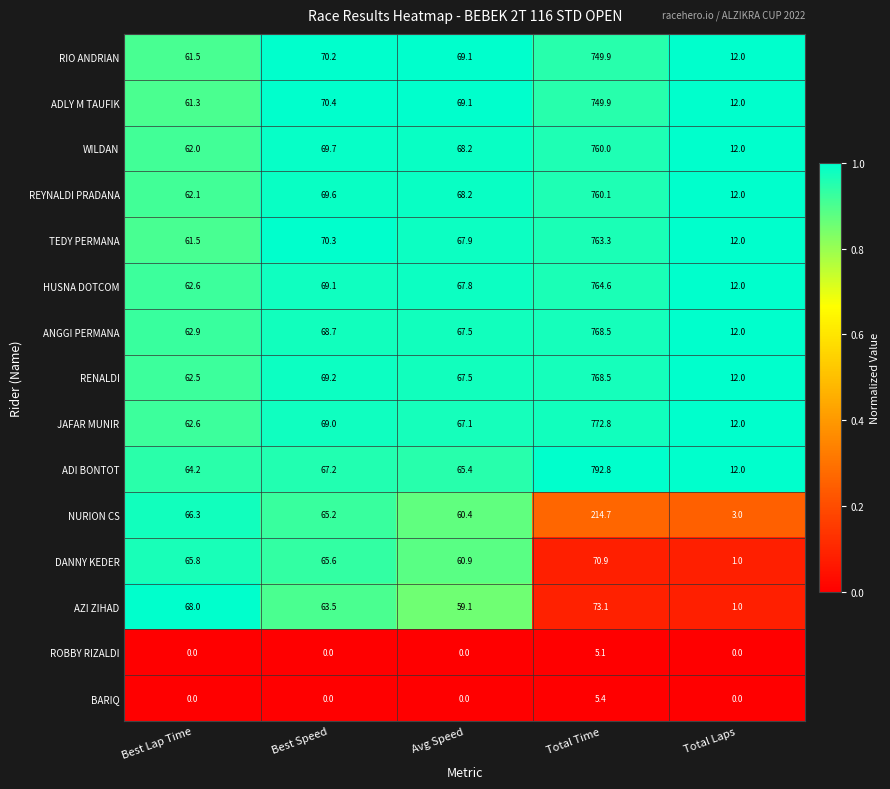

How many categories are shown in the chart?

5